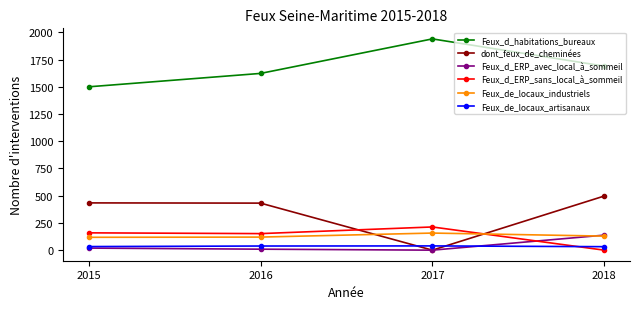

True or false: Feux_d_ERP_avec_local_à_sommeil and Feux_d_habitations_bureaux cross at least once.

False